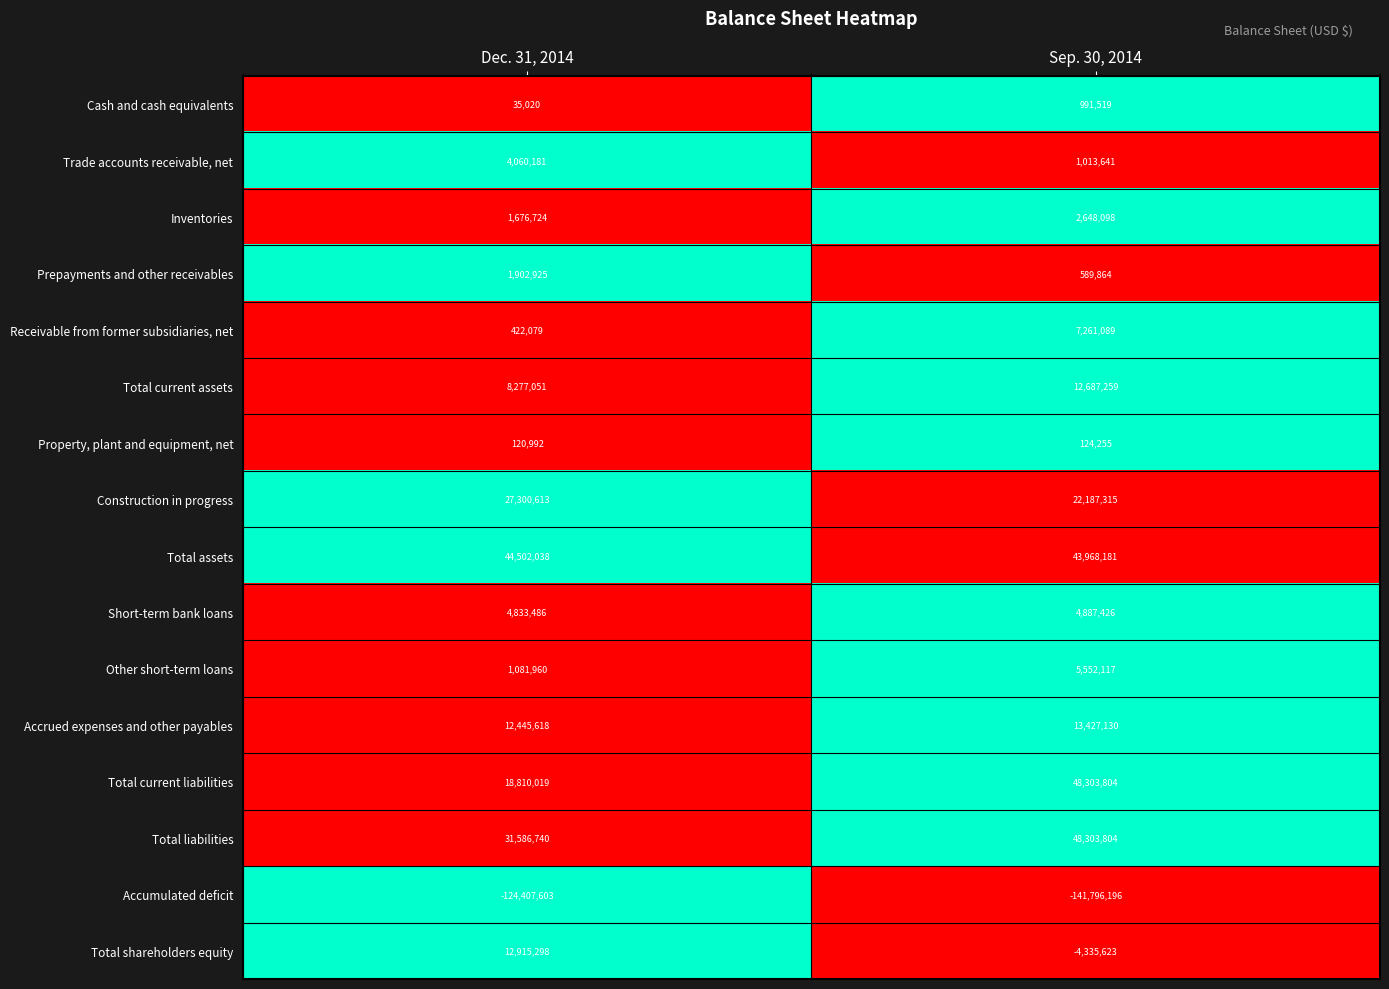

Rank the categories by Short-term bank loans value from lowest to highest.

Dec. 31, 2014, Sep. 30, 2014